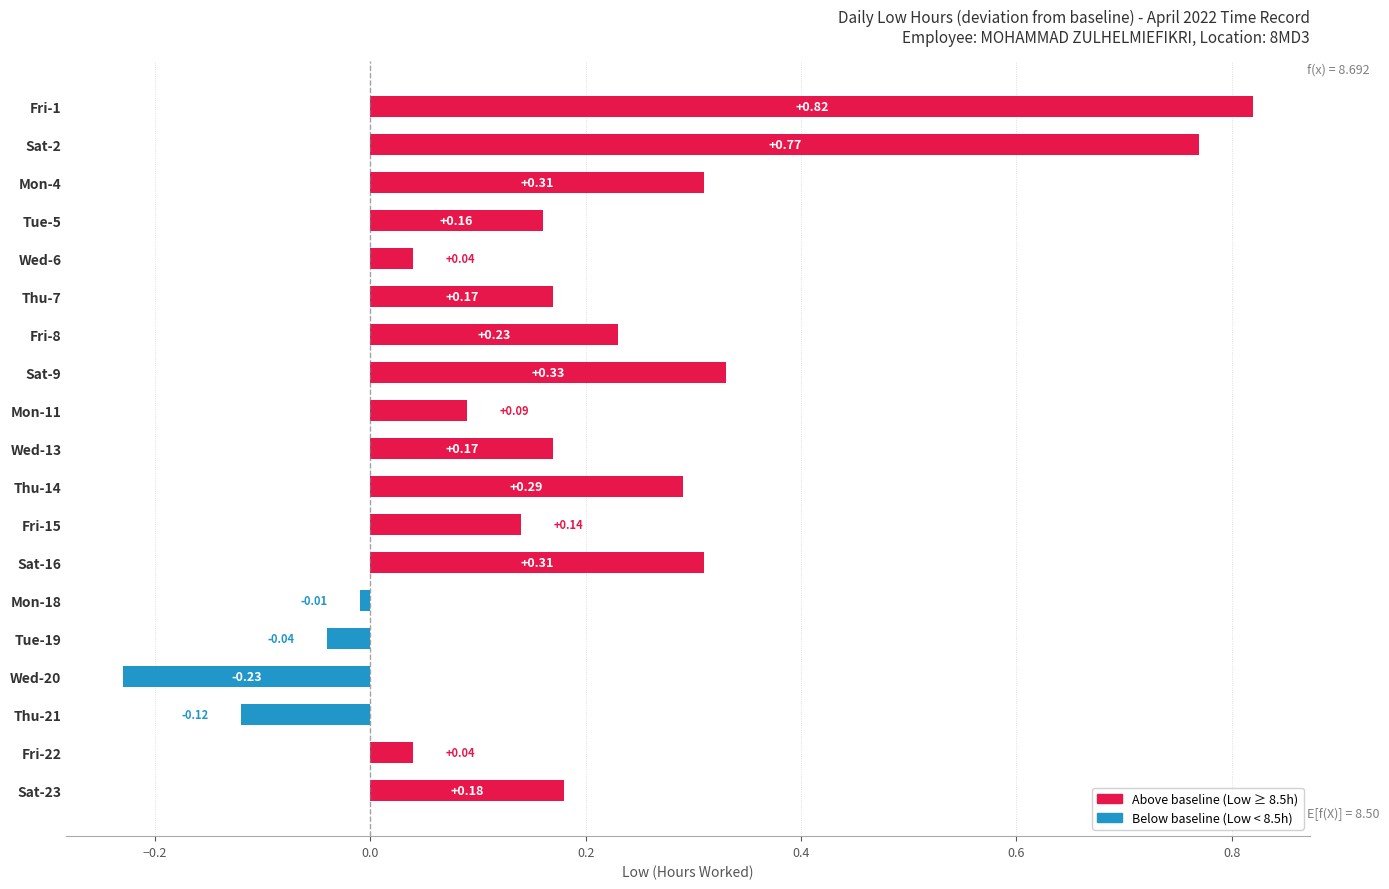

What is the sum of the values at Mon-11 and Thu-14?

0.4